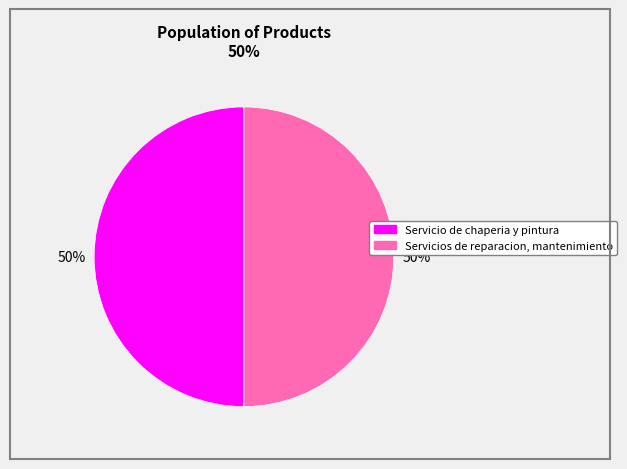

True or false: Servicio de chaperia y pintura accounts for 55% of the total.

False